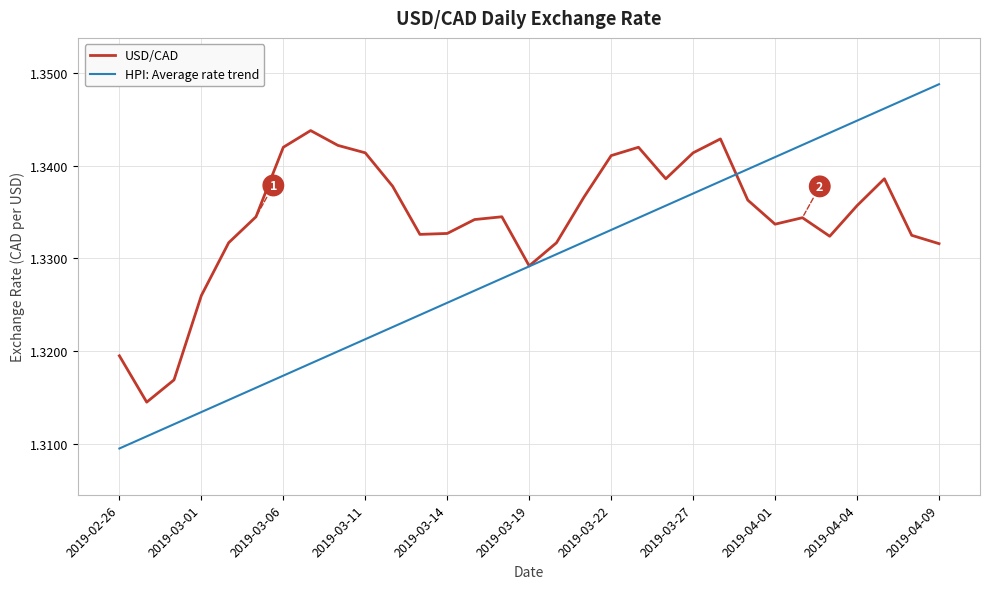

Which series has the largest total across all categories?

USD/CAD